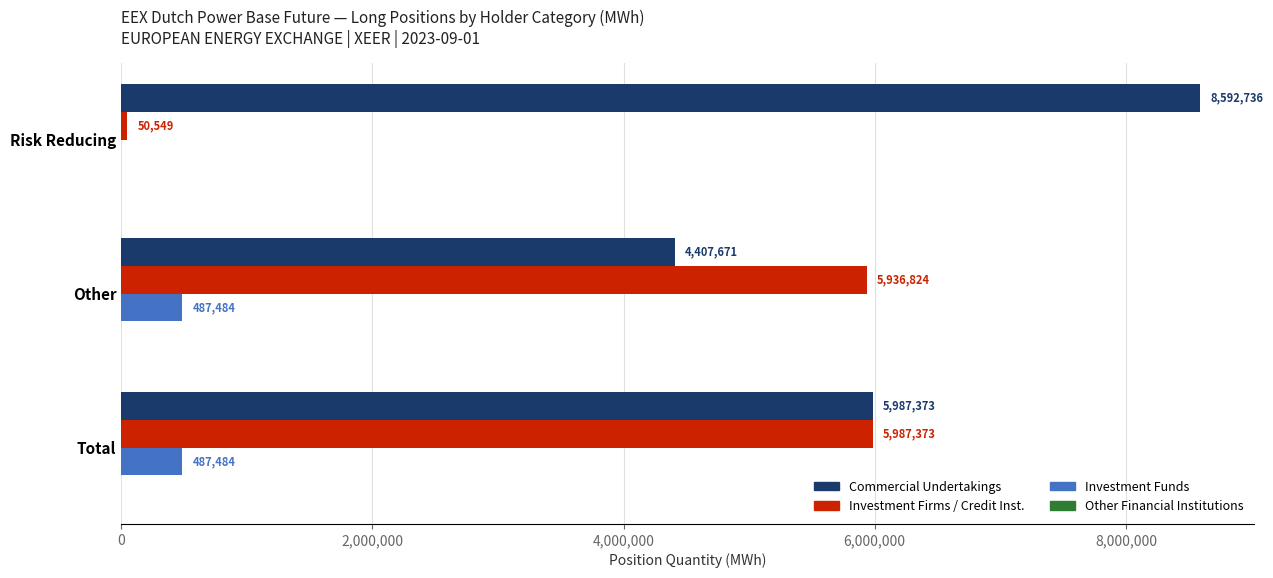

At which category is the sum across all series the highest?

Total